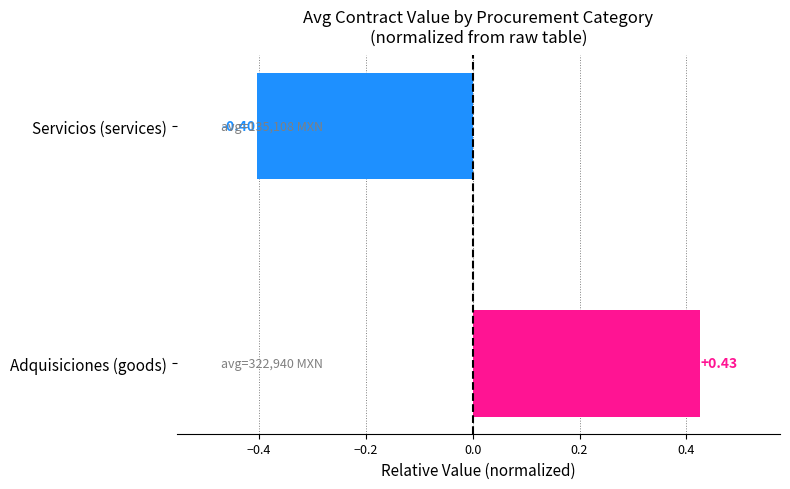

Rank the categories by value from lowest to highest.

Servicios (services), Adquisiciones (goods)